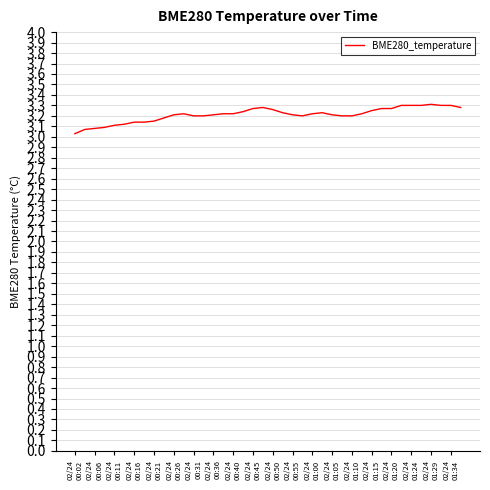

What is the smallest value displayed?

3.0